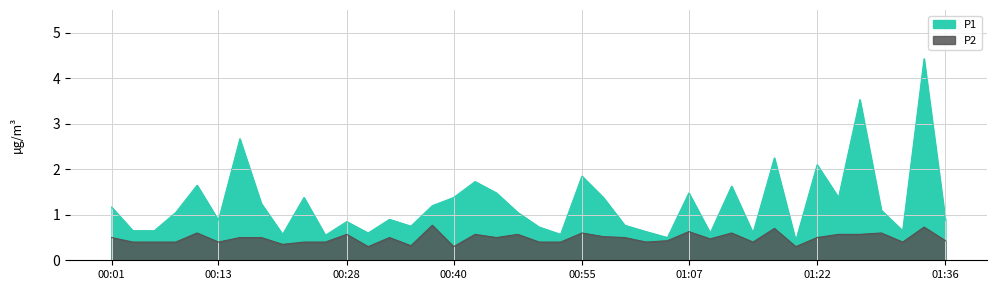

The P2 series shows 0.4 at 01:24. True or false?

False